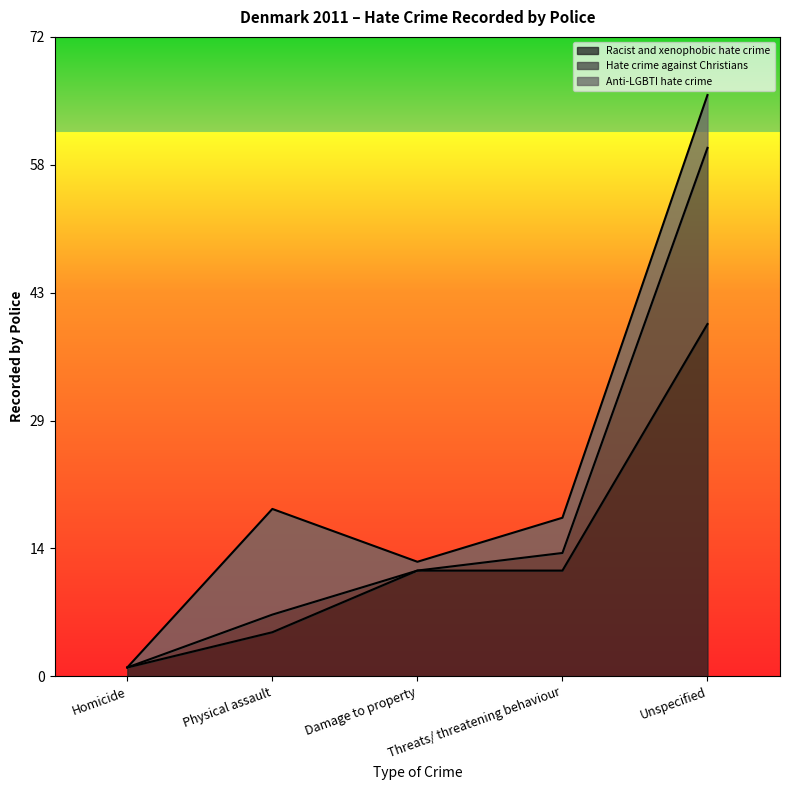

The Racist and xenophobic hate crime series shows 2 at Physical assault. True or false?

False